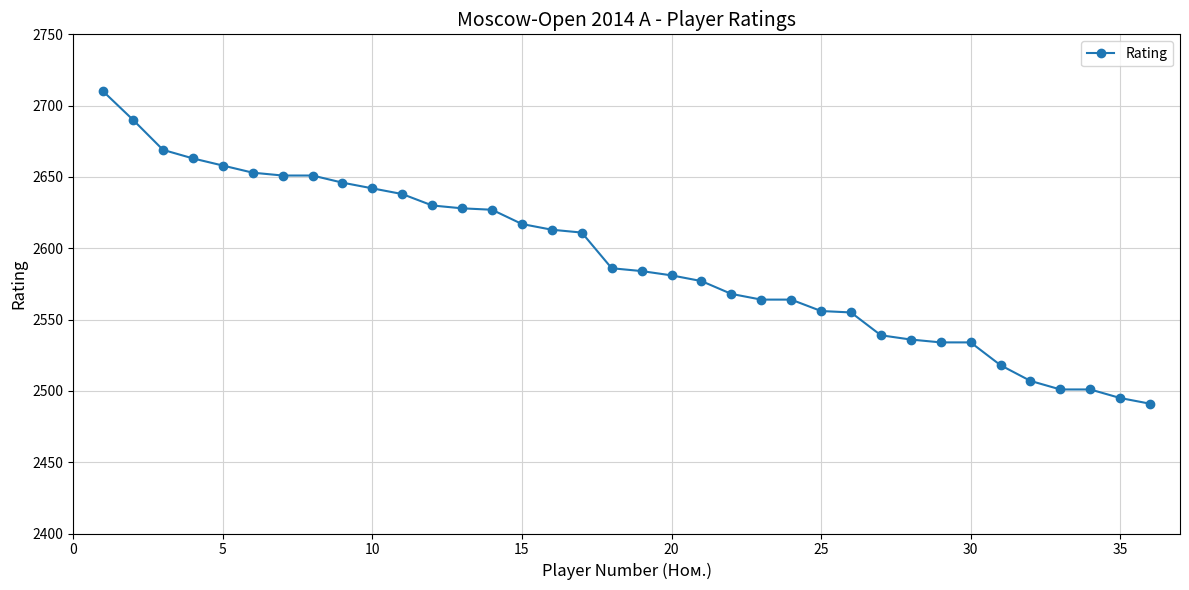

What is the difference between the maximum and minimum values?

219